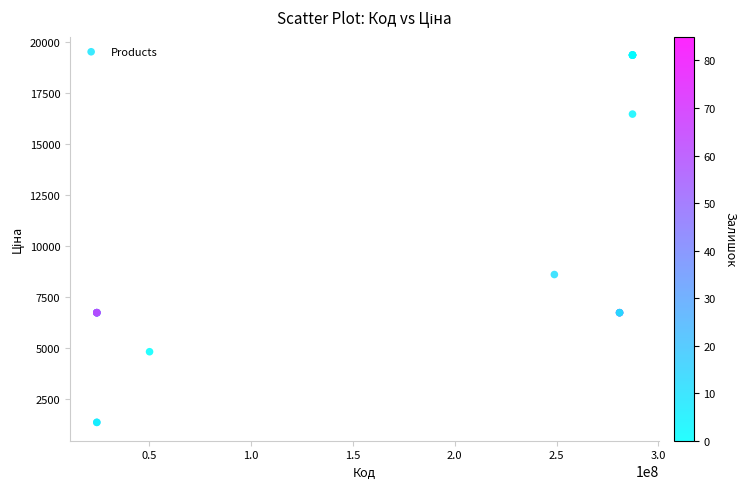

What Y value in the scatter plot is closest to 10337?

8581.1